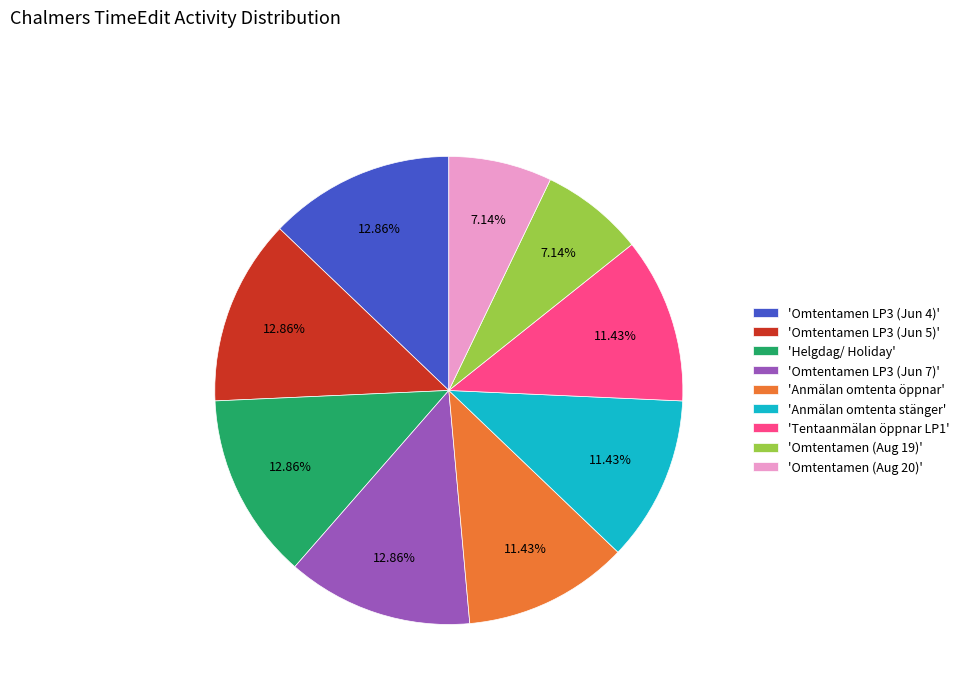

Is there a majority slice in this chart?

No